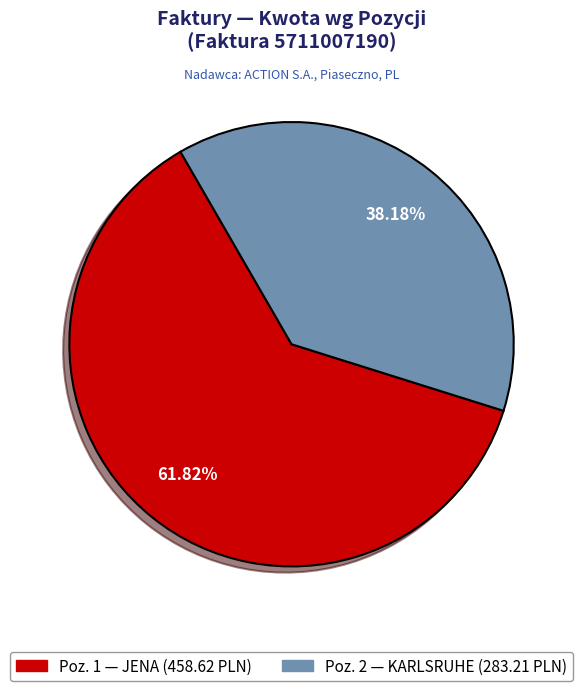

Is there any slice that represents more than half of the pie?

Yes